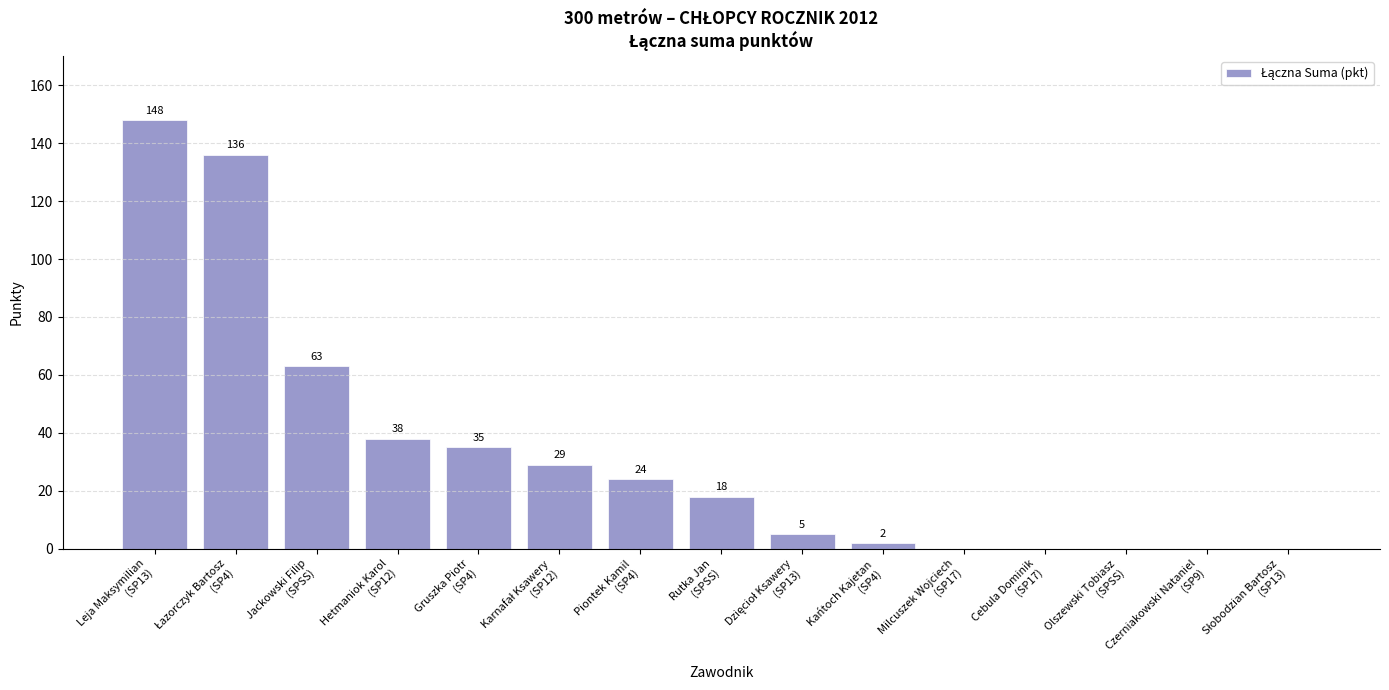

What is the maximum value shown in the chart?

148